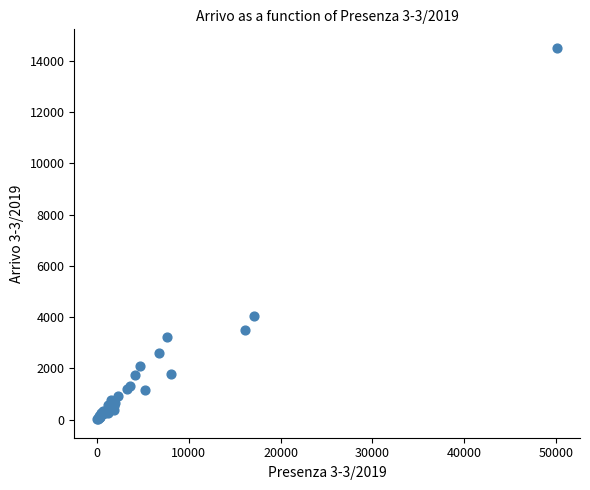

What Y value in the scatter plot is closest to 7260?

4022